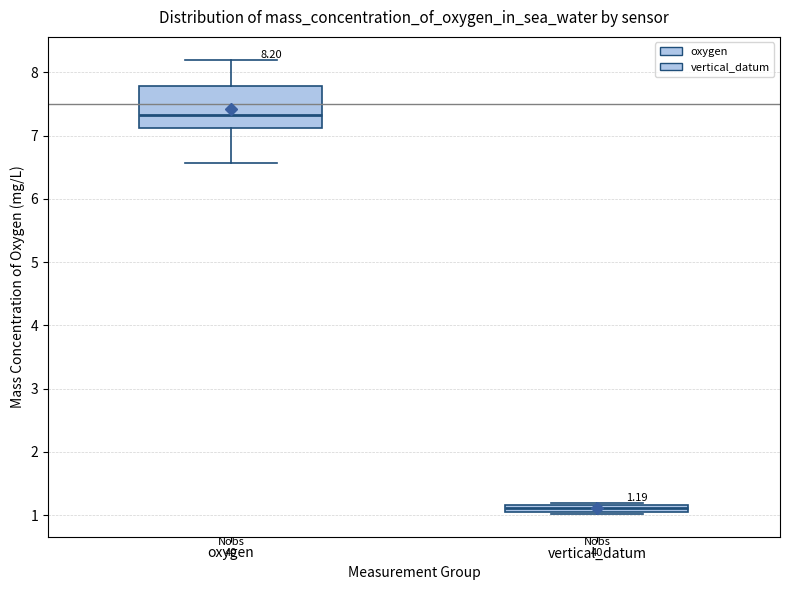

Which box's median line is the highest?

oxygen